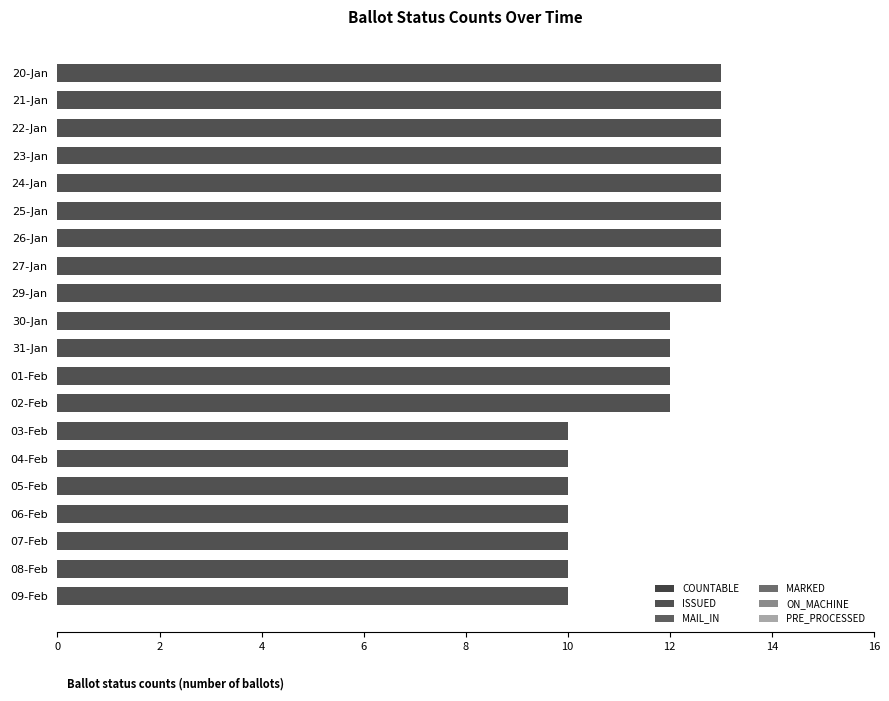

At how many categories does at least one series exceed 1?

20